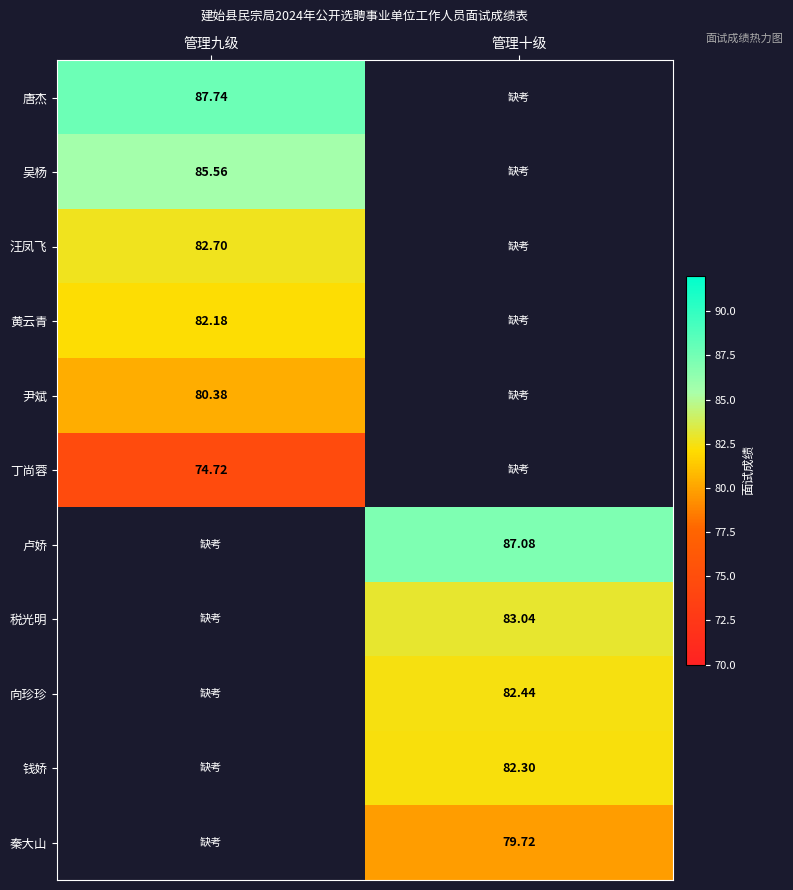

Is the value of 唐杰 at 管理九级 greater than the value of 税光明 at 管理十级?

Yes